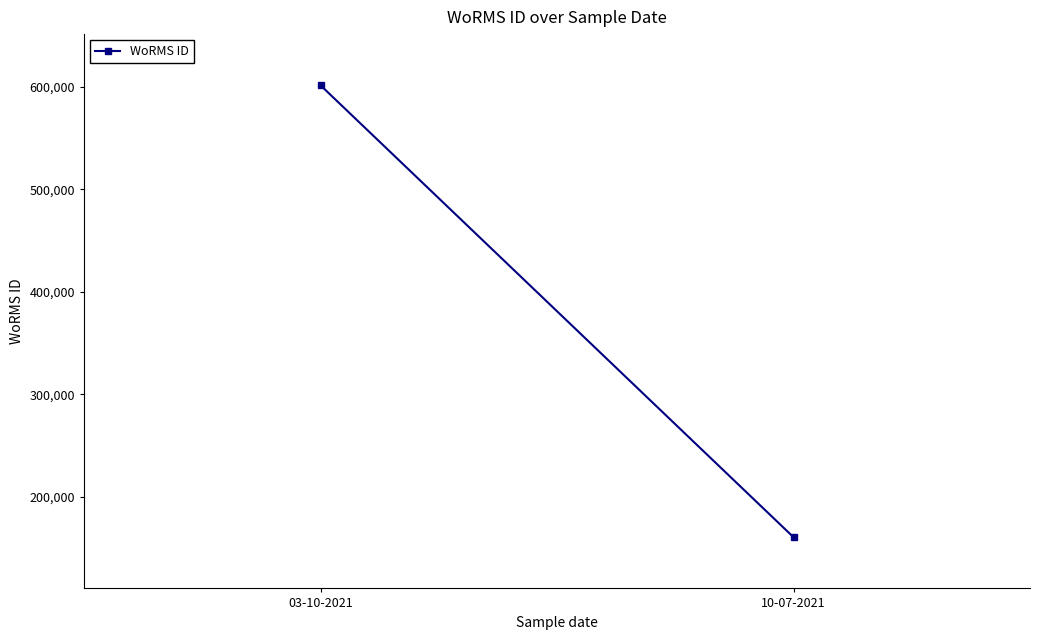

What is the change in value from 03-10-2021 to 10-07-2021?

-441146